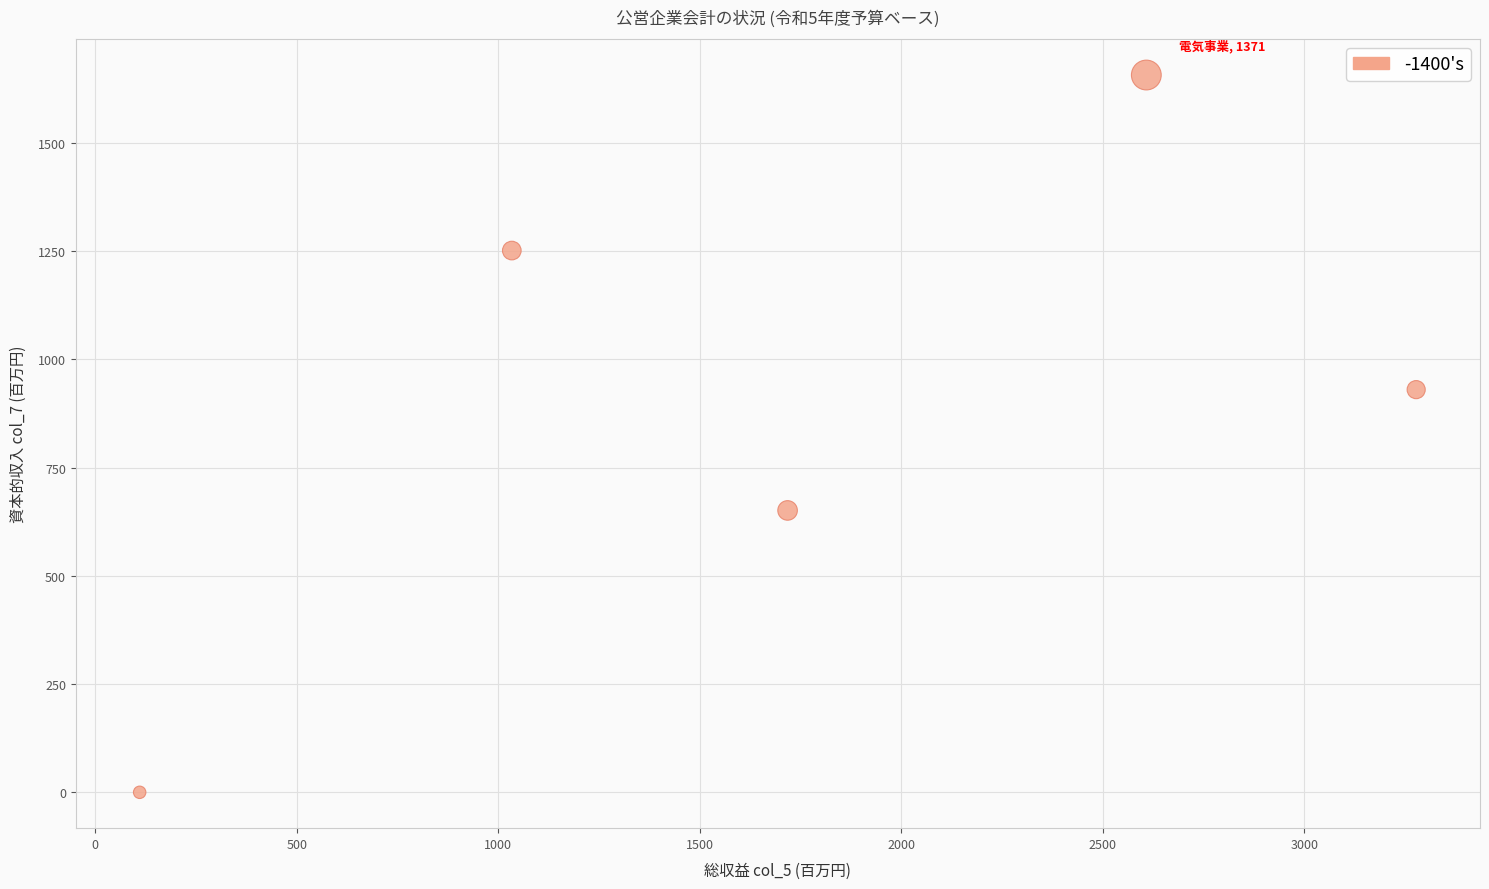

What is the range of X values (max minus min)?

3168.0